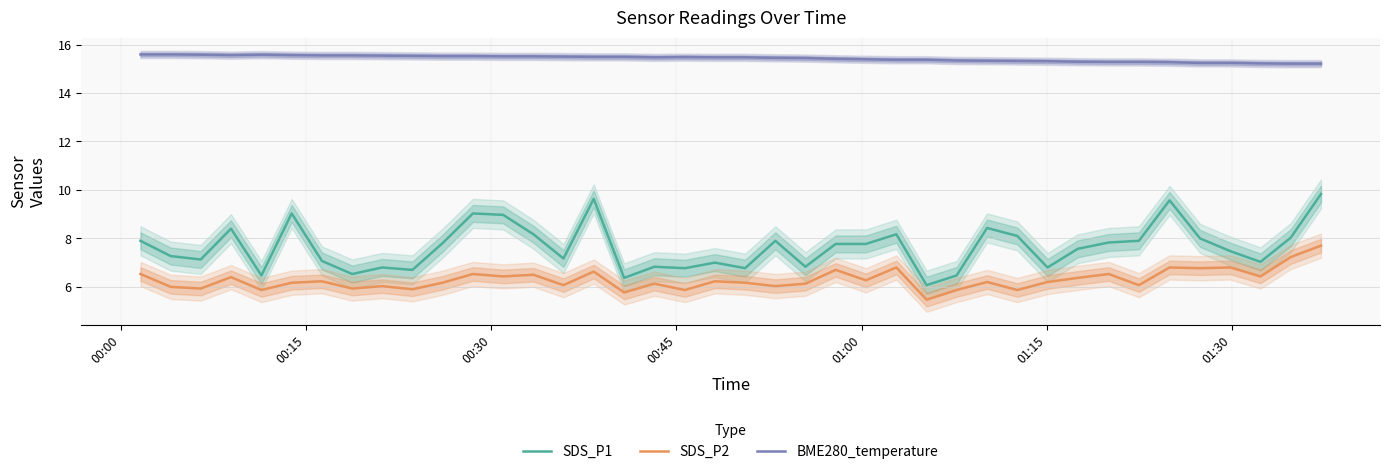

How many lines are shown in the chart?

3